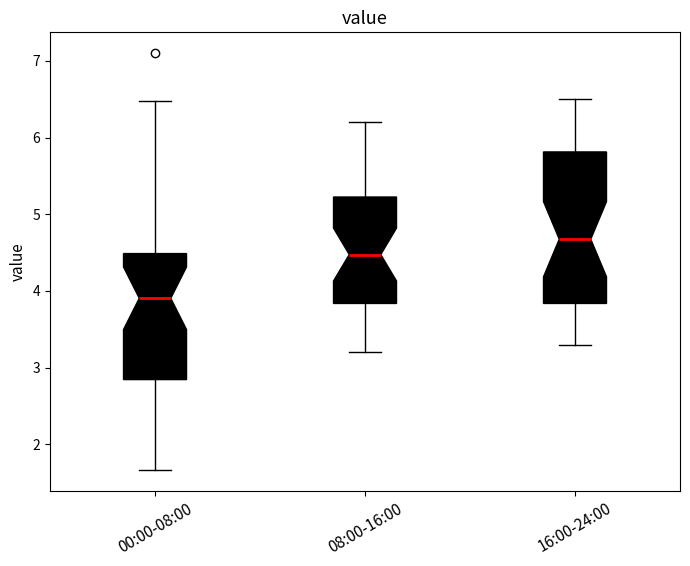

Which box has the highest median line?

16:00-24:00